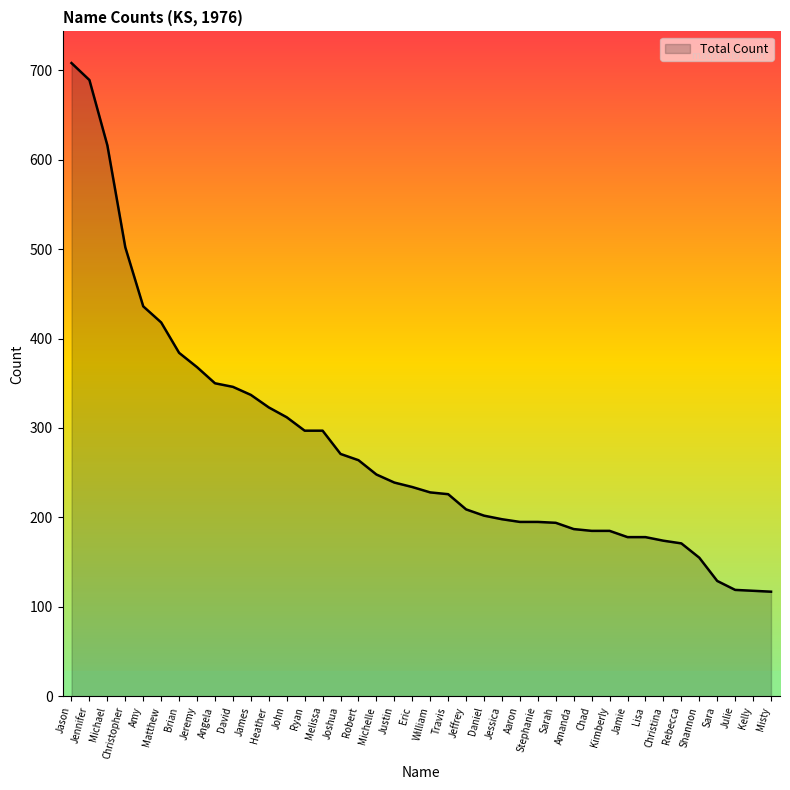

Between Jamie and Heather, which is larger?

Heather